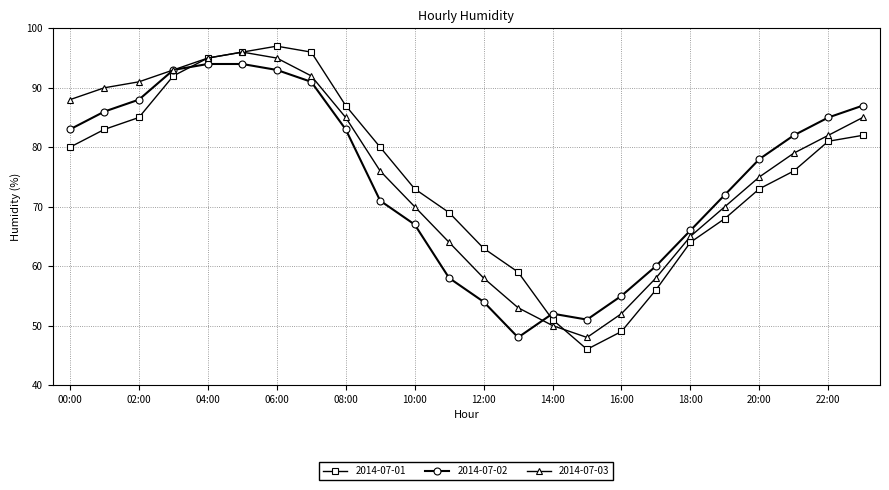

What is the minimum value shown in the chart?

46